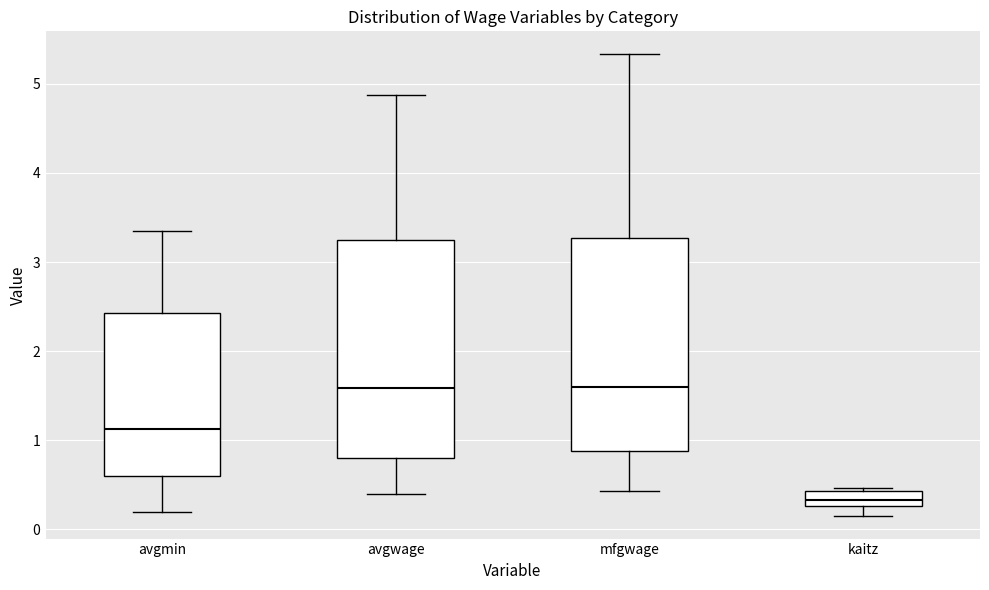

Where is the lower edge of the box for avgmin on the y-axis? The values are not printed on the chart, so give them approximately, as read against the axis.

0.6